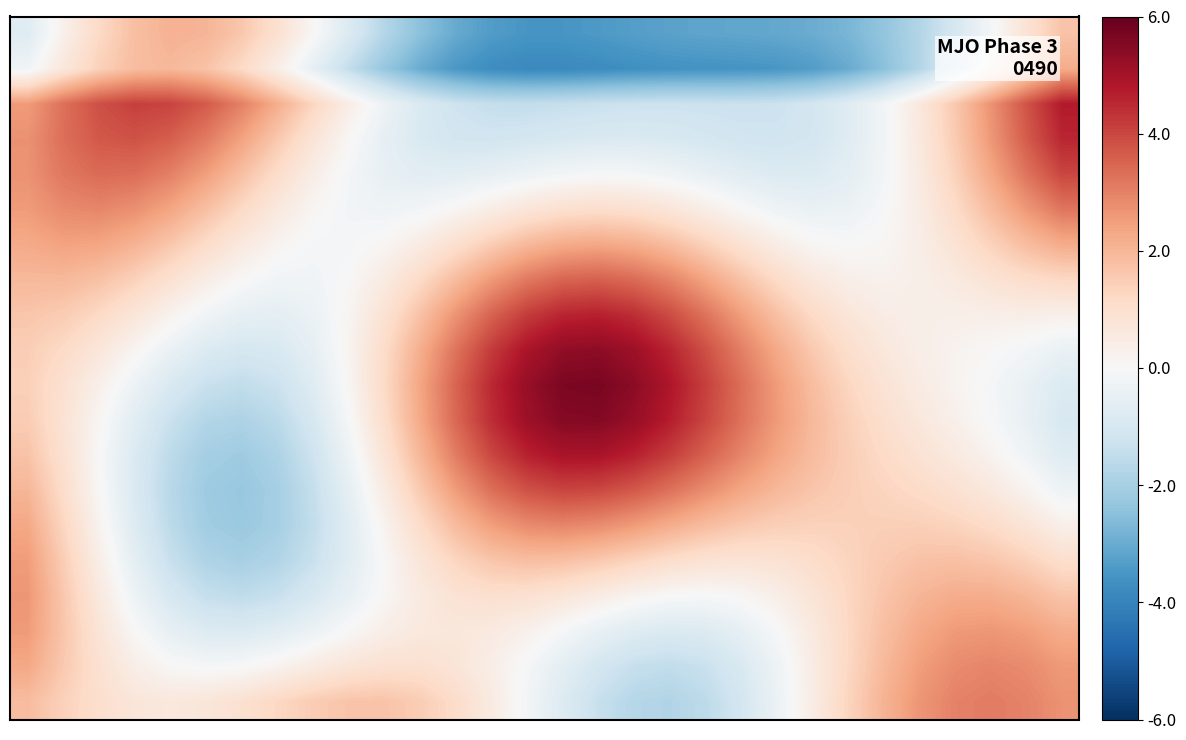

How many categories are shown in the chart?

30